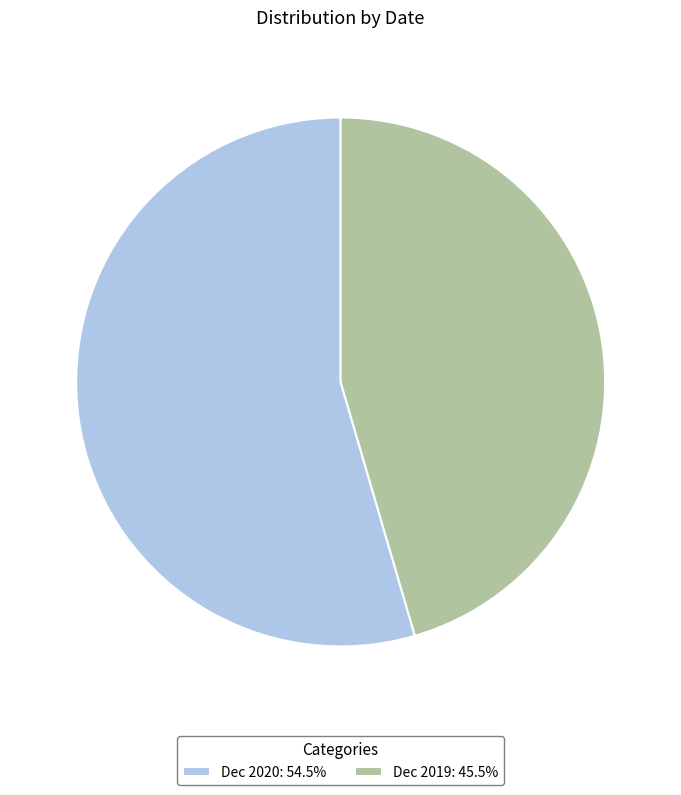

Is there any slice that represents more than half of the pie?

Yes